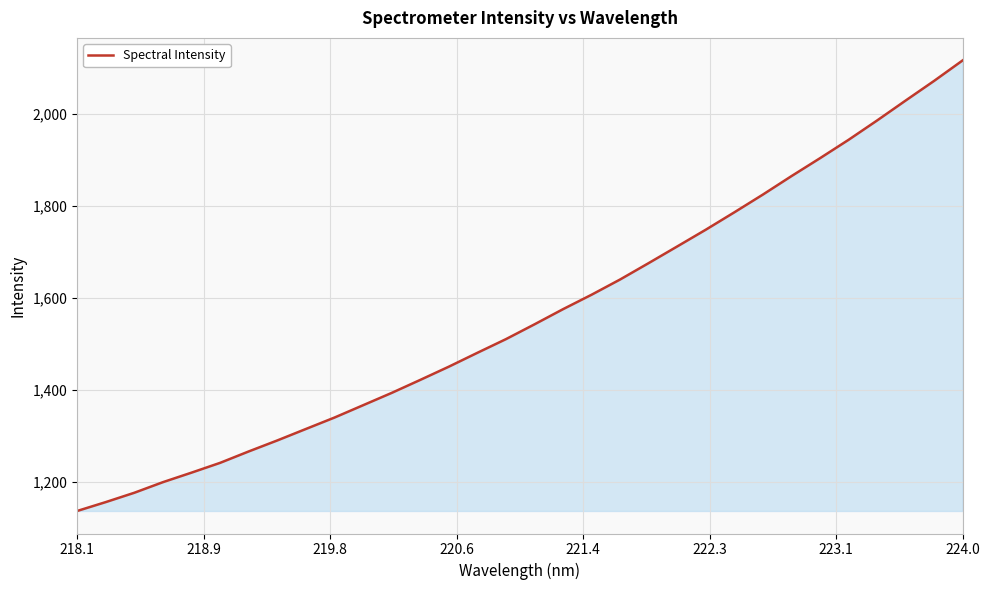

What is the smallest value displayed?

1136.5